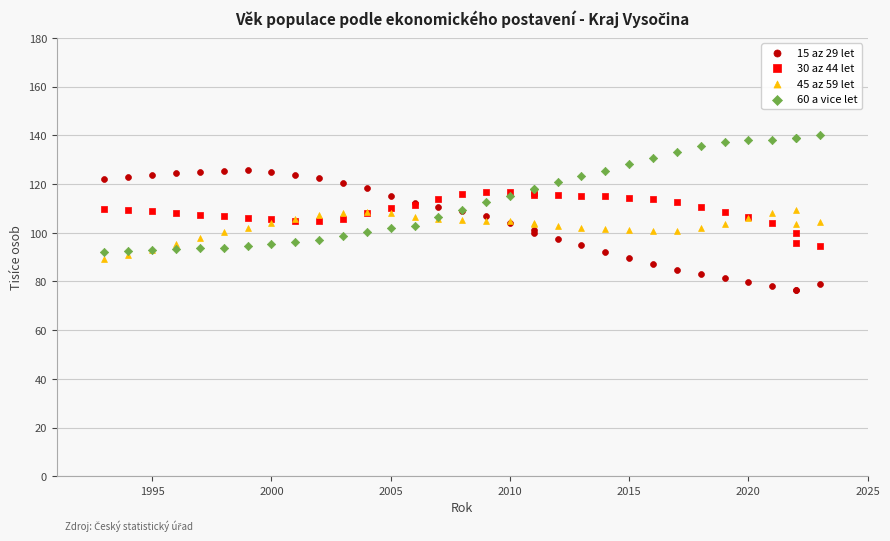

What is the X range (max minus min) for the scatter plot?

30.0